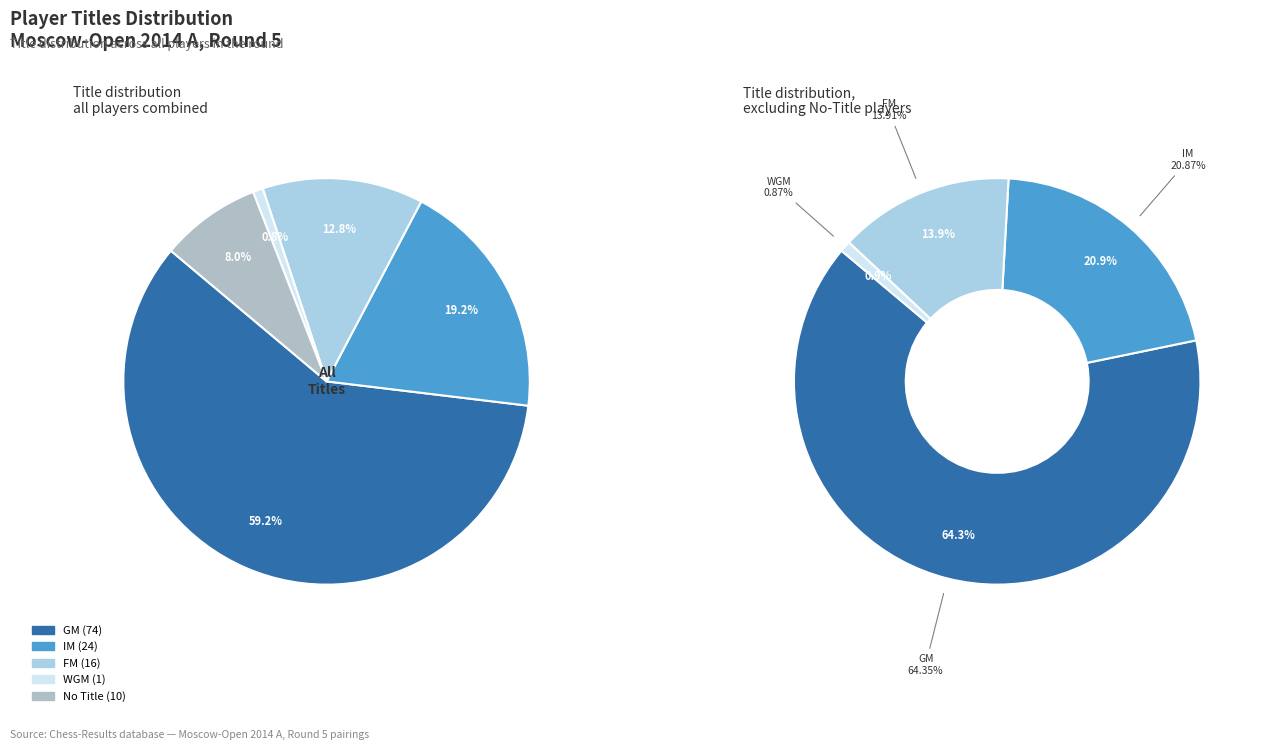

Is IM the majority of the pie?

No